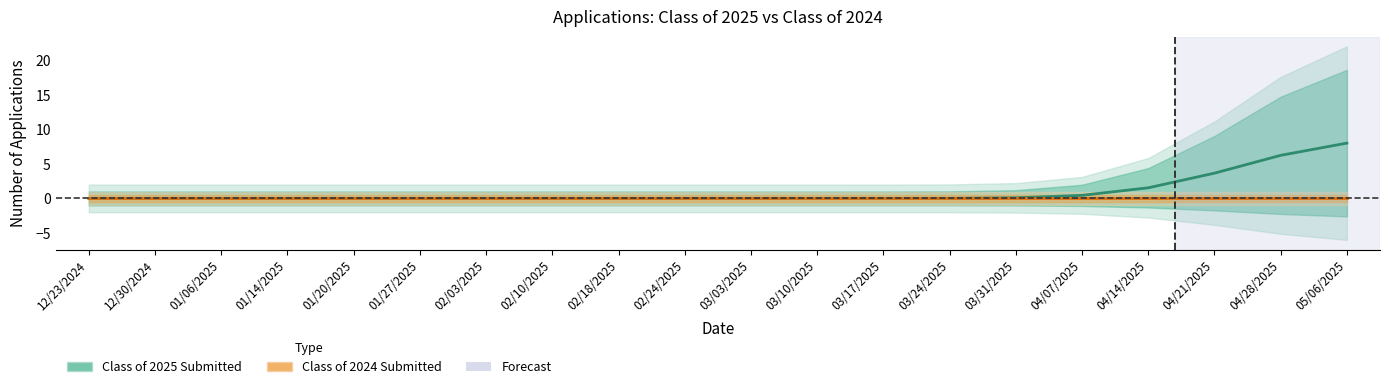

What is the difference between the highest and lowest values at 04/28/2025?

6.2